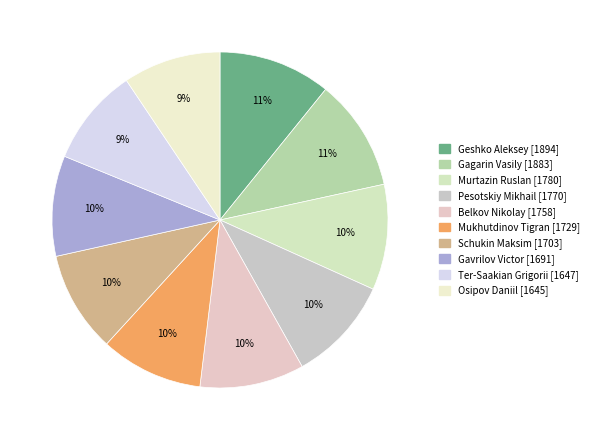

Count the number of slices in the pie.

10